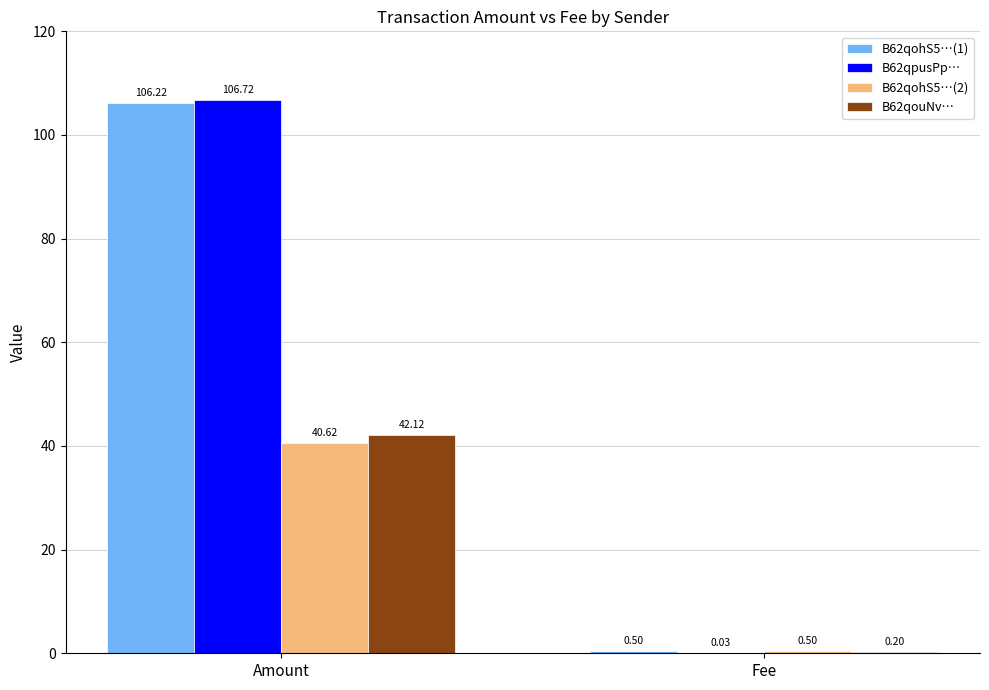

Which series changed the most between Amount and Fee?

B62qpusPp…